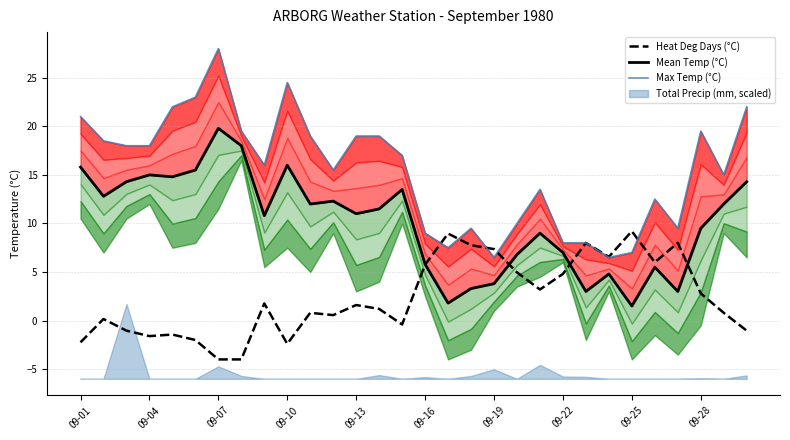

What is the total value across all series at 23?

17.9